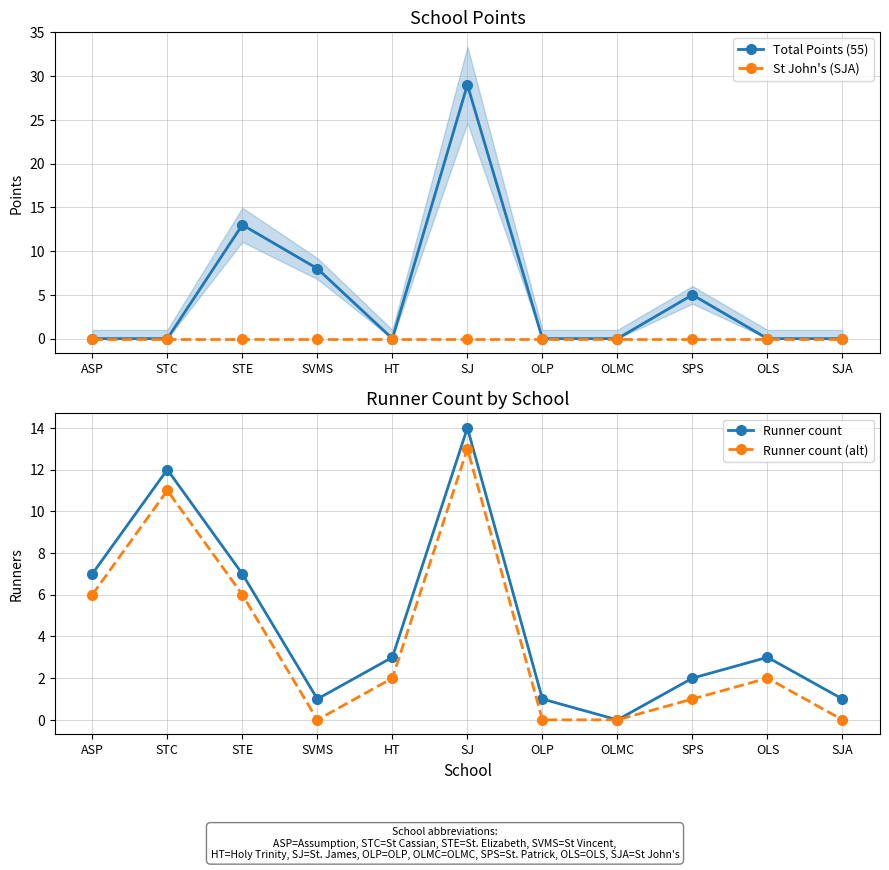

What position from the left is HT?

5